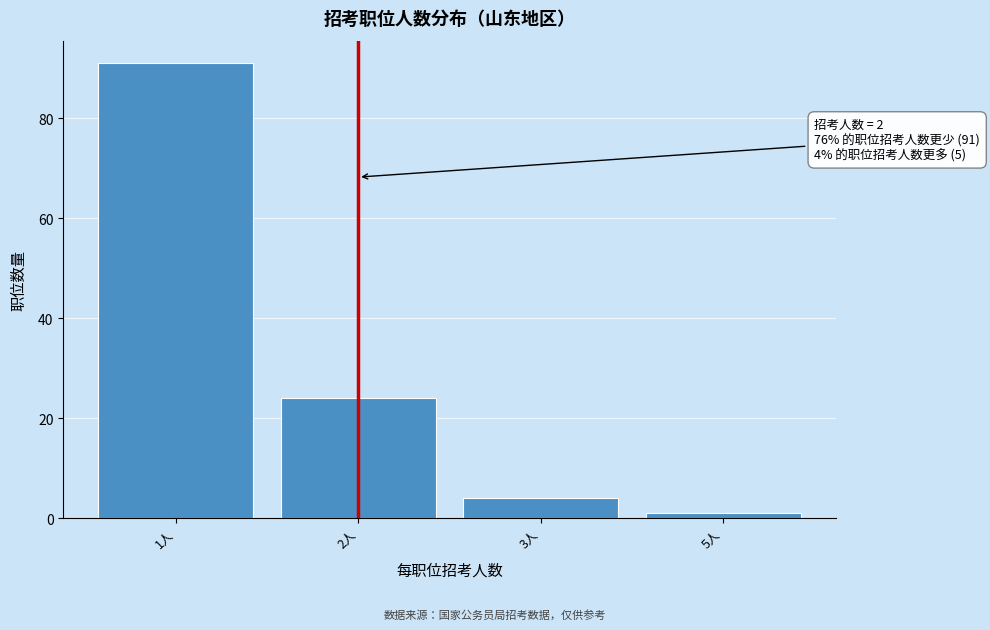

Reading right to left, transcribe all the data shown in this chart.

5人=1	3人=4	2人=24	1人=91